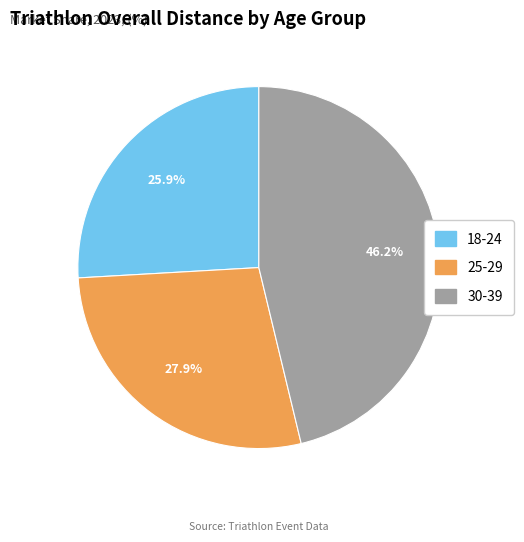

Is there a majority slice in this chart?

No